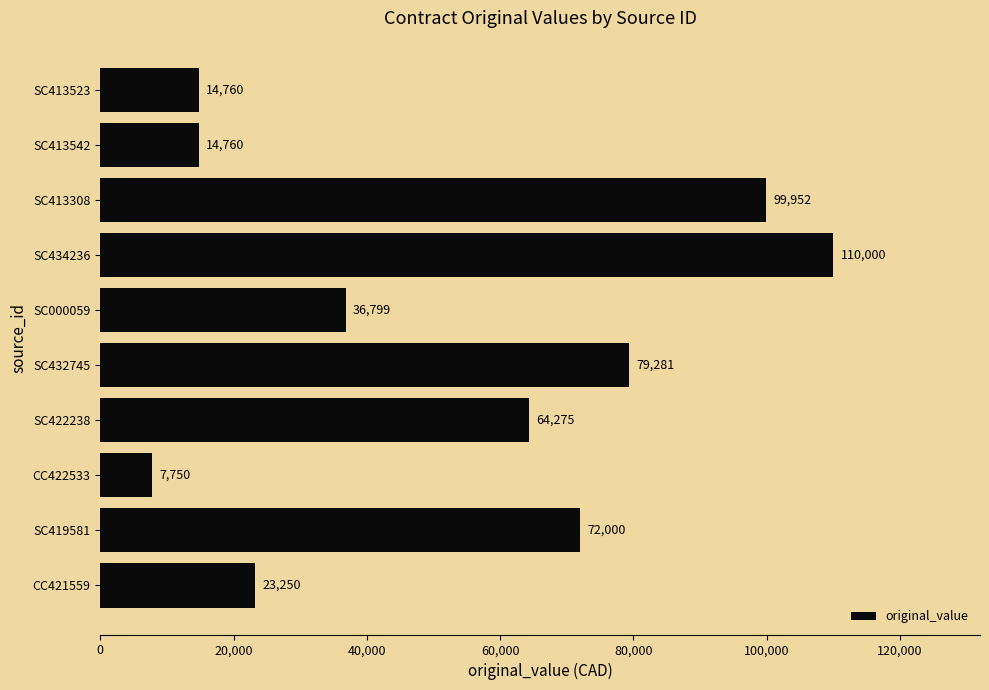

Between CC421559 and SC432745, which is larger?

SC432745